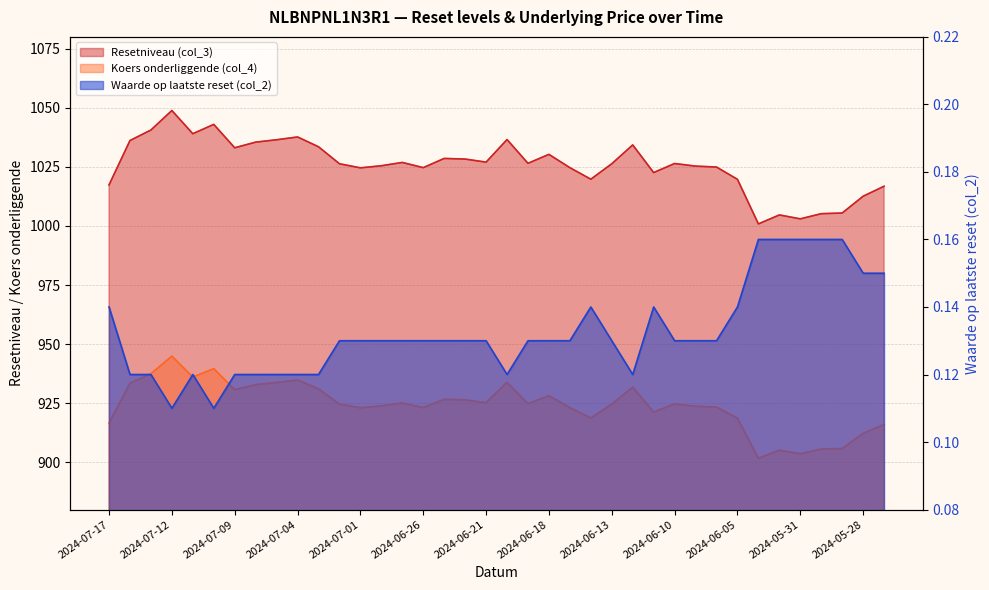

Rank the series by their maximum value, from highest to lowest.

Resetniveau (col_3), Koers onderliggende (col_4), Waarde op laatste reset (col_2)